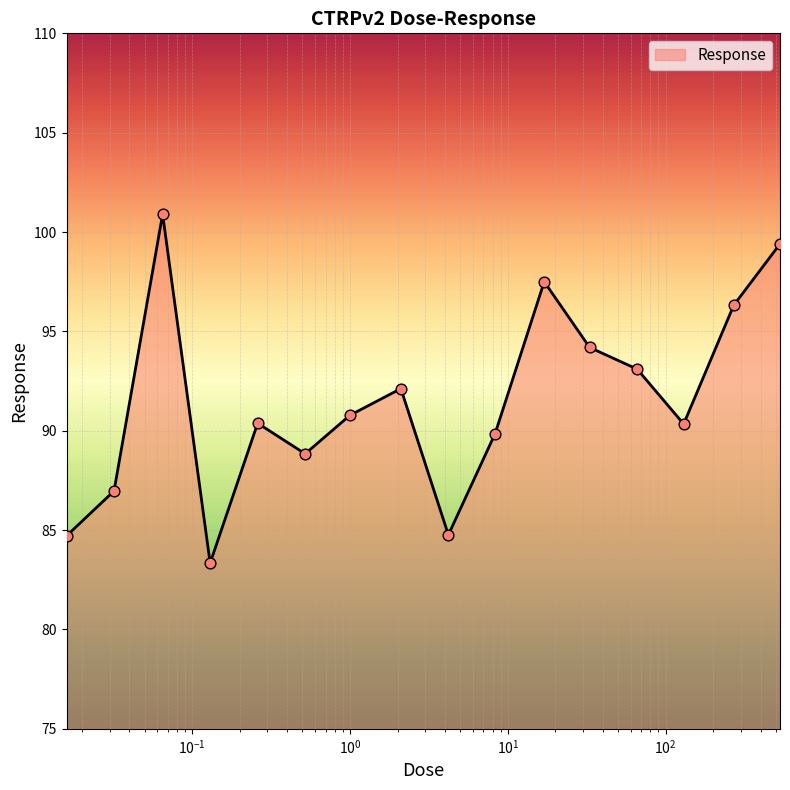

What is the difference between the maximum and minimum values?

17.6